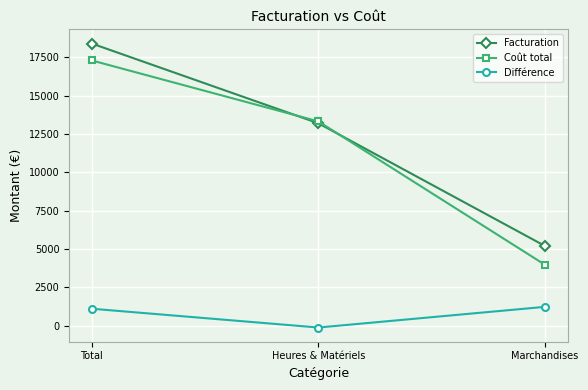

How many lines are shown in the chart?

3